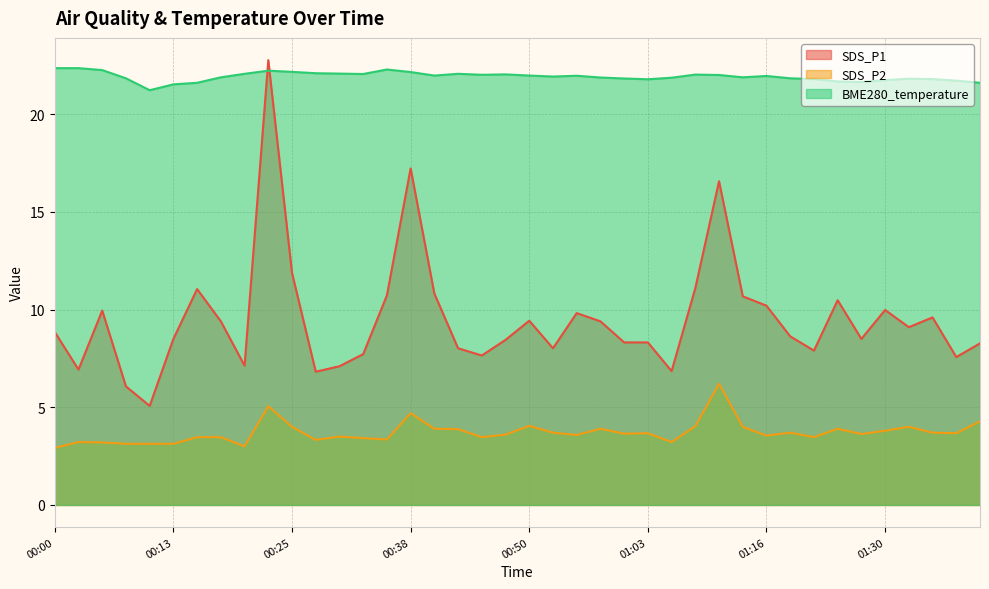

At how many categories does at least one series exceed 11?

40